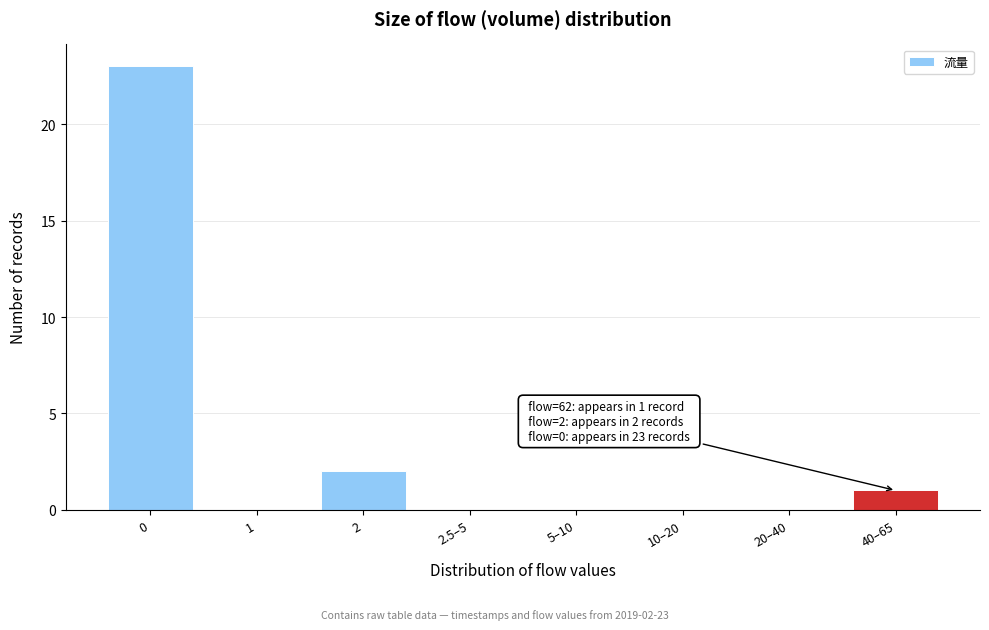

Reading left to right, transcribe all the data shown in this chart.

0=23	1=0	2=2	2.5–5=0	5–10=0	10–20=0	20–40=0	40–65=1